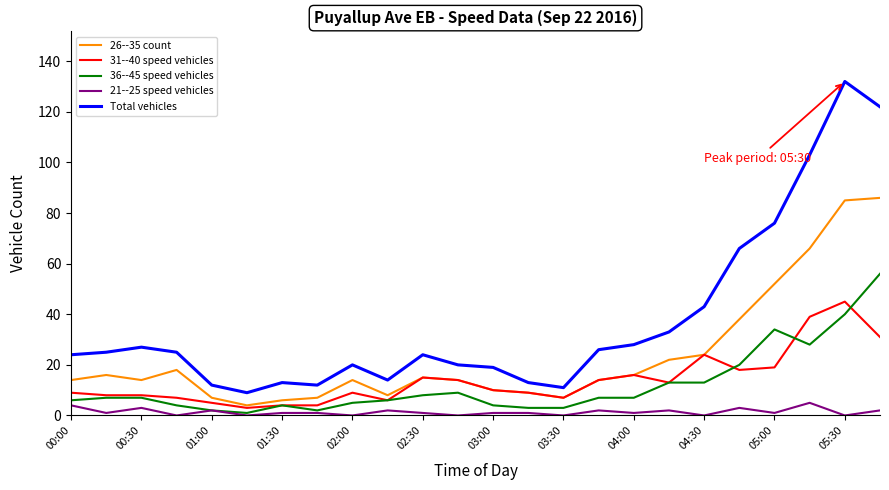

True or false: 26--35 count has more than 0 points higher than both neighbors.

True